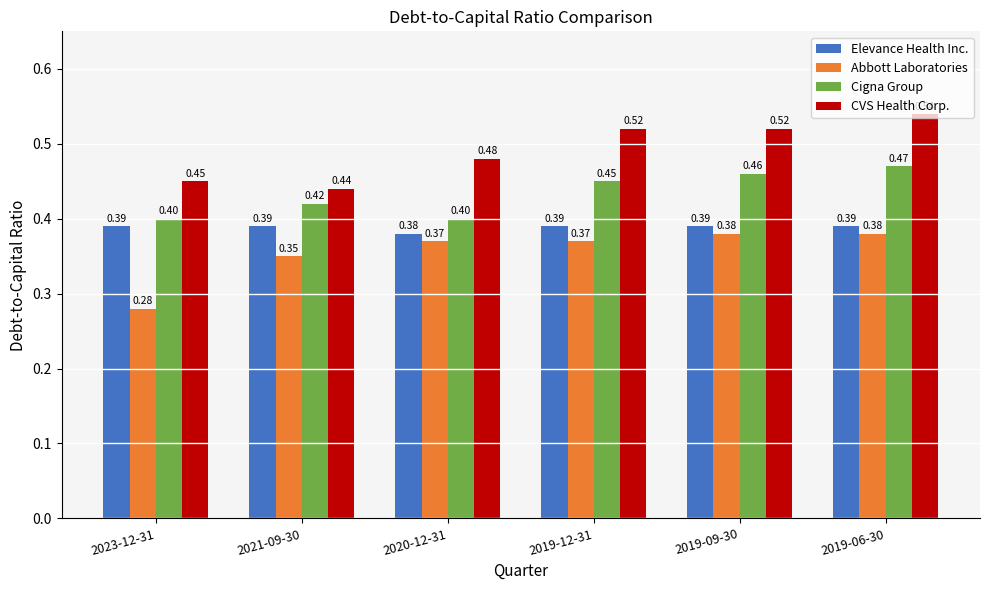

How many bars are there in total?

24